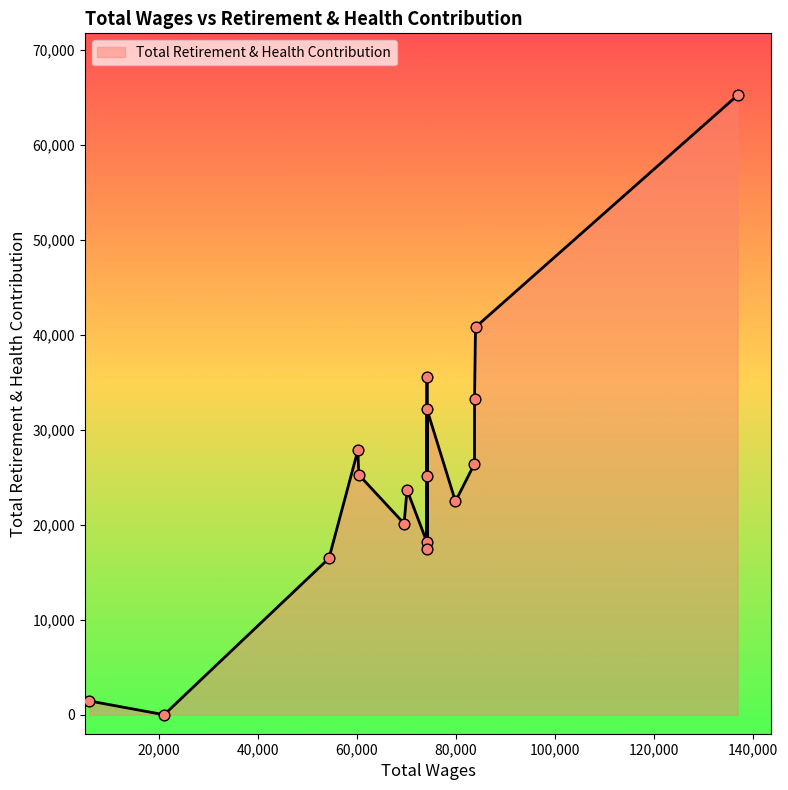

What is the change in value from 69550.0 to 60388.0?

+5152